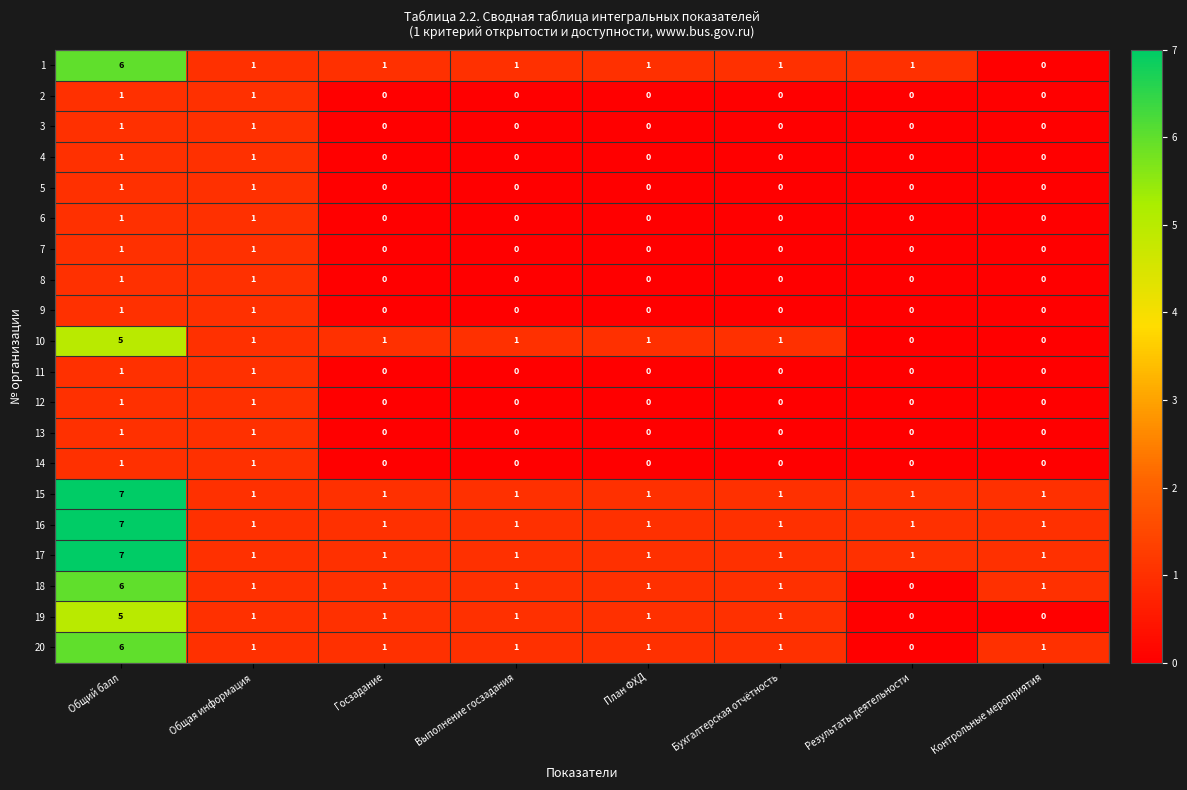

The value of 14 at Госзадание is 0. True or false?

True